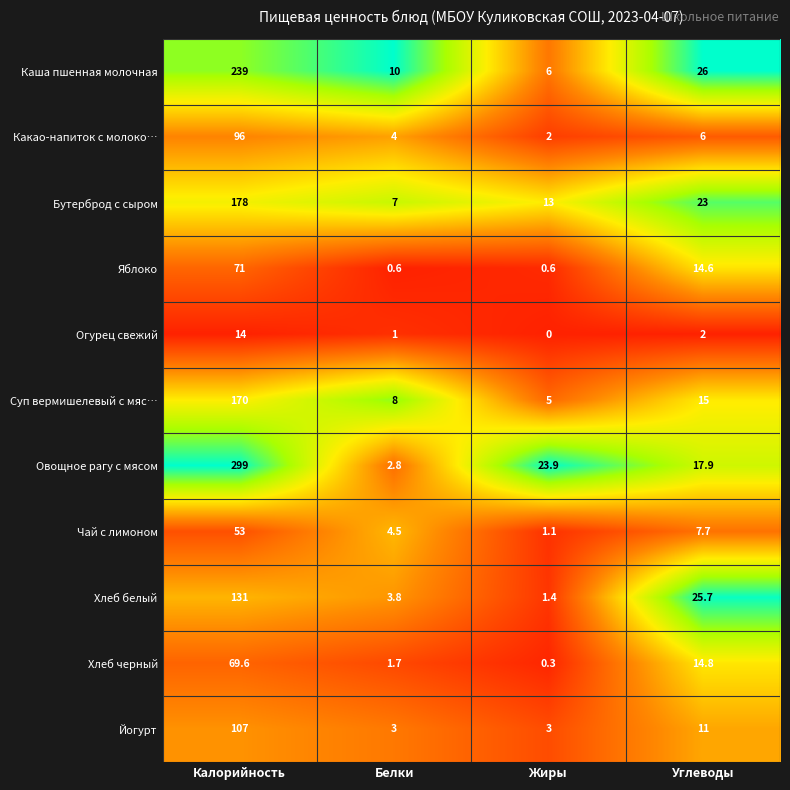

At which category is the sum across all series the highest?

Калорийность